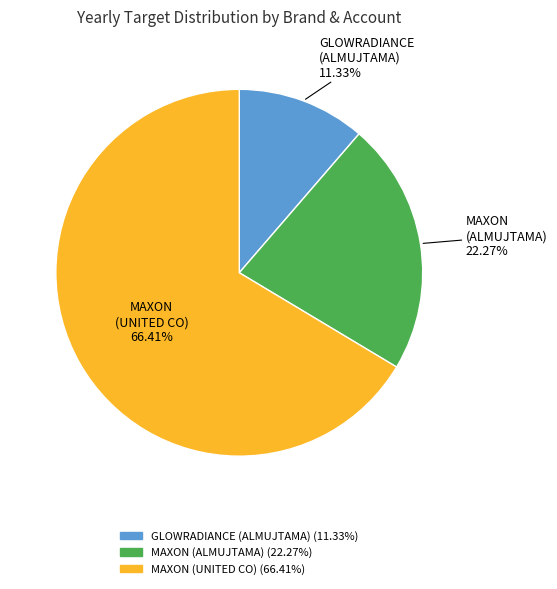

Is there a majority slice in this chart?

Yes